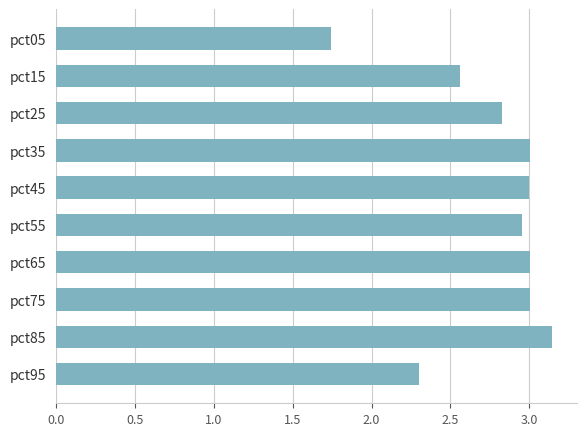

Between pct95 and pct45, which is larger?

pct45